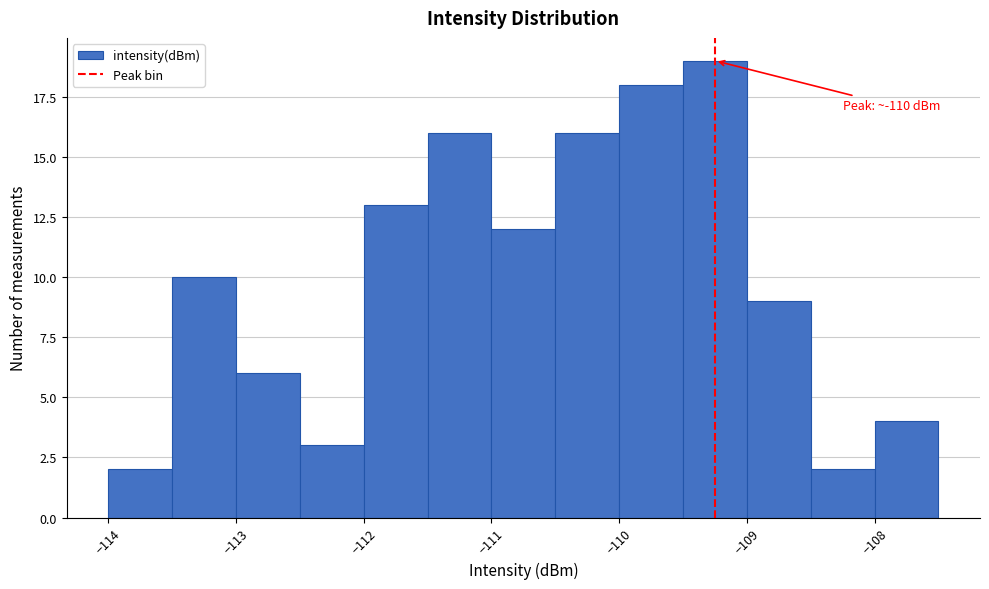

Over which range of the x-axis is the bar tallest?

-109.5 to -109.0